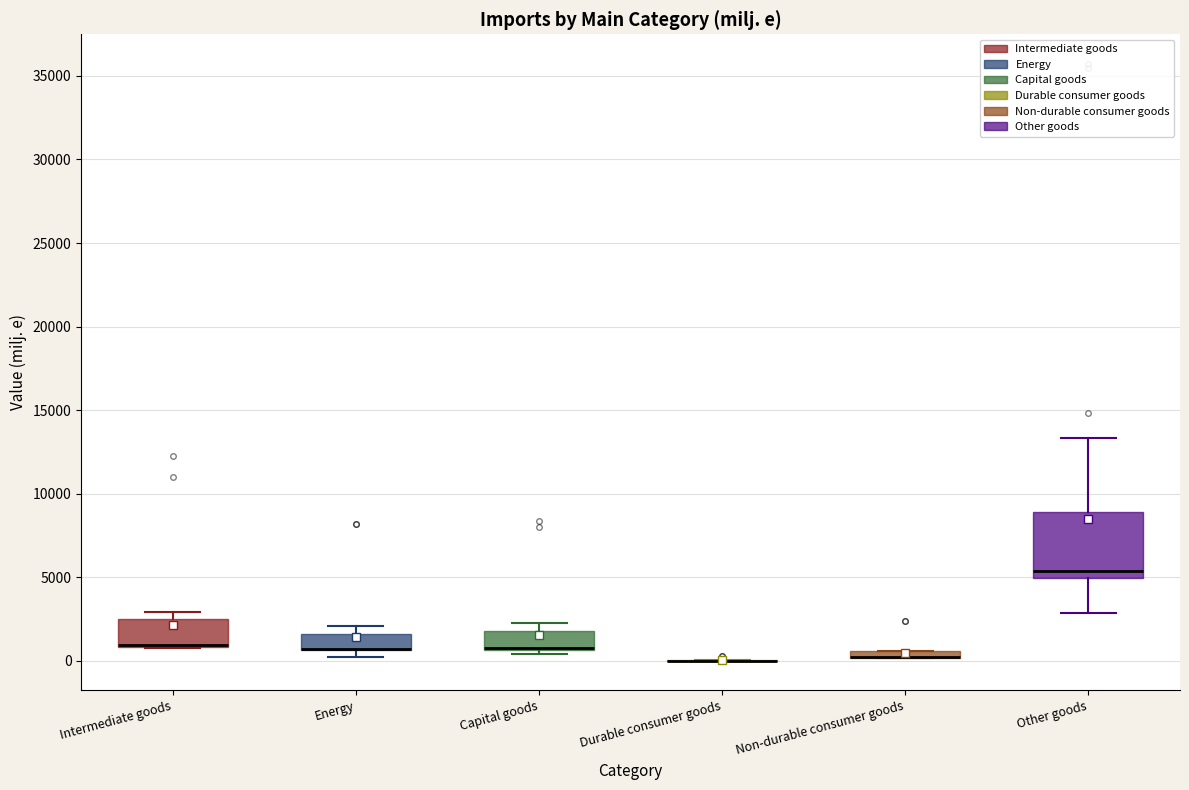

Which box is the tallest, from its lower edge to its upper edge?

Other goods